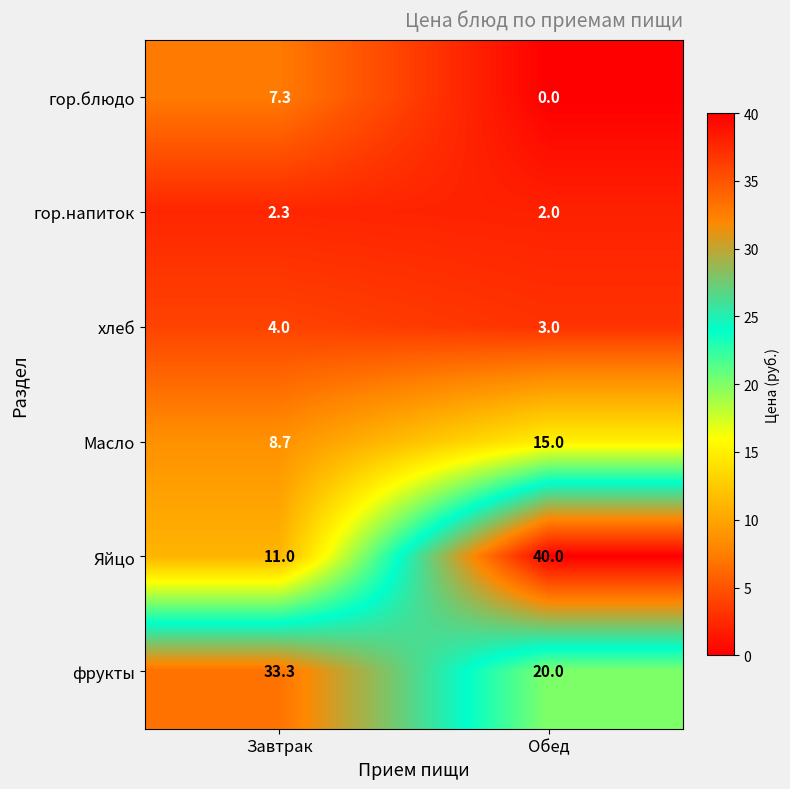

At Обед, list the series in order from smallest to largest.

гор.блюдо, гор.напиток, хлеб, Масло, фрукты, Яйцо